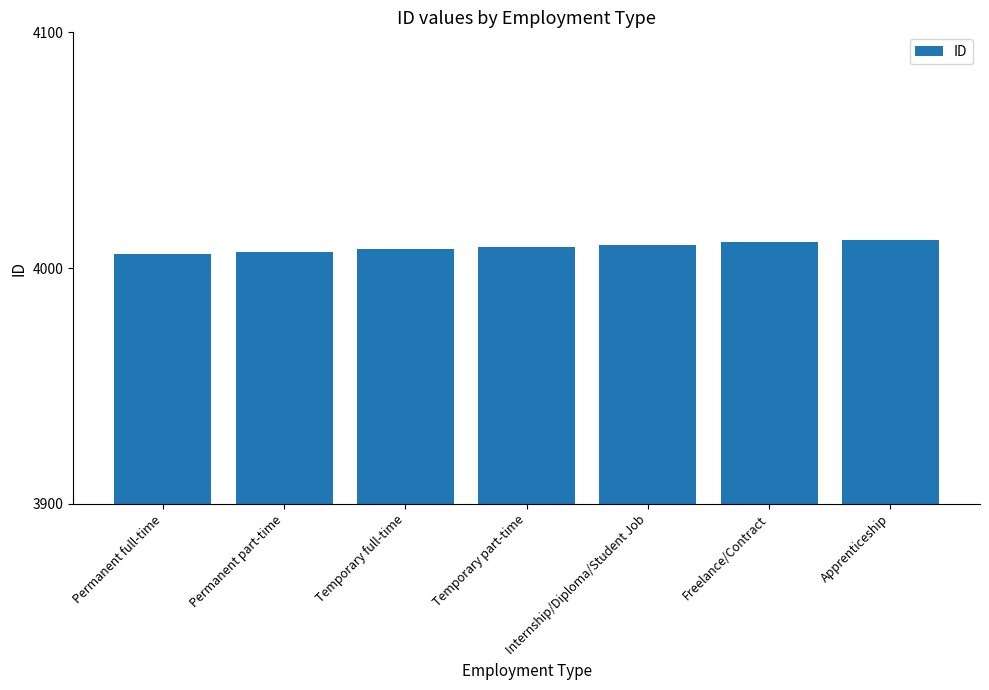

What is the sum of the values at Temporary part-time and Freelance/Contract?

8020